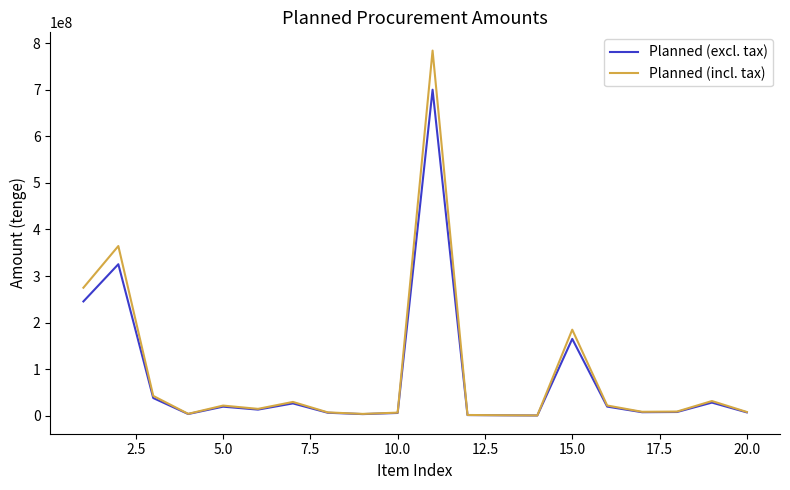

Which series has the largest range (max minus min)?

Planned (incl. tax)